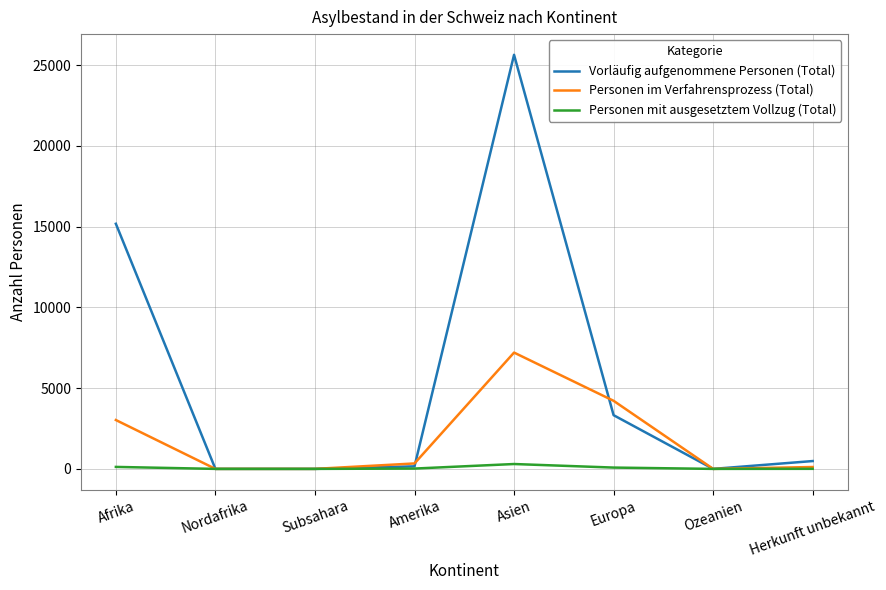

What is the greatest value displayed?

25636